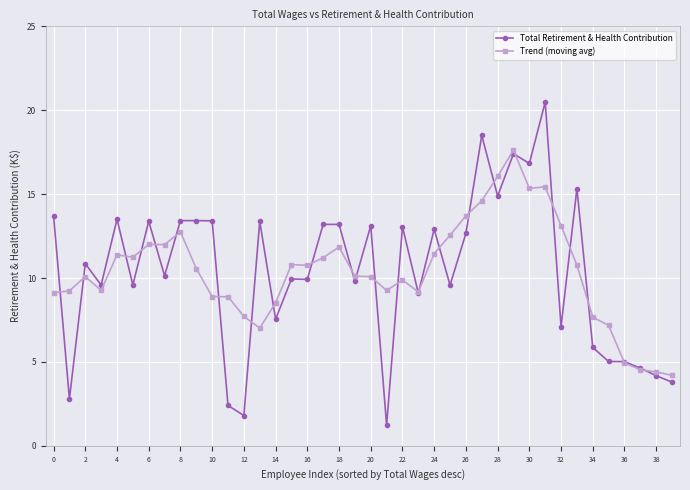

List the series in order of their peak value, lowest first.

Trend (moving avg), Total Retirement & Health Contribution